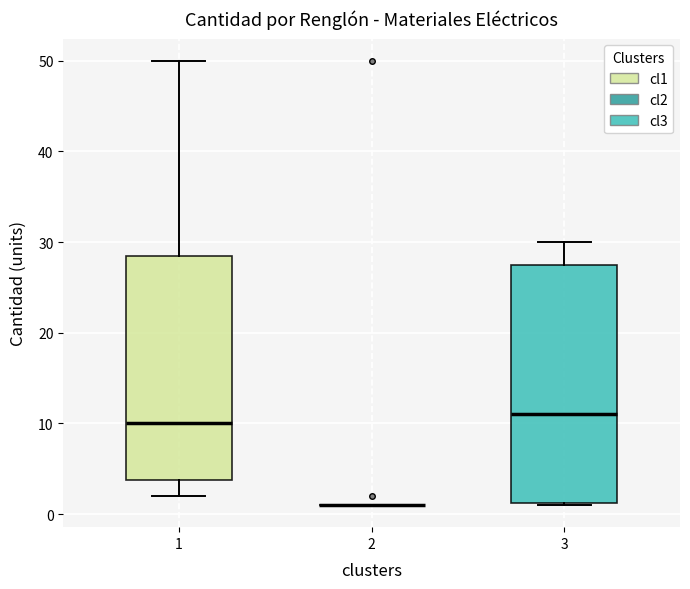

Reading left to right, transcribe this box plot: for each box, give where its median line is, the range the box spans, and where its two whiskers end, as read against the y-axis. The values are not printed on the chart, so give them approximately, as read against the axis.

1: median 10, box 4 to 29, whiskers 2 to 50
2: box collapsed to a line at 1, whiskers 1 to 1
3: median 11, box 1 to 28, whiskers 1 to 30